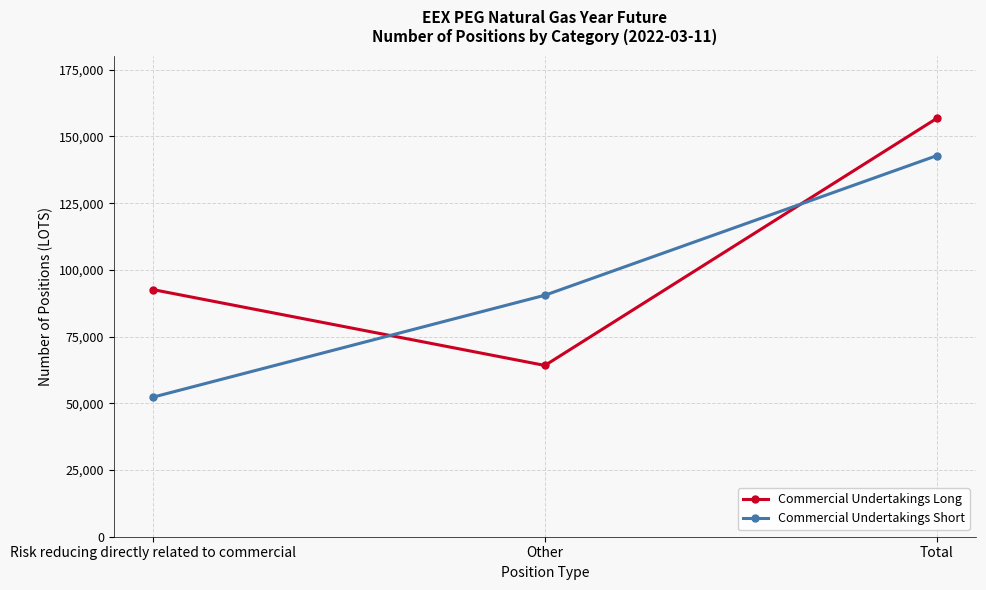

How many data points does each series have?

3